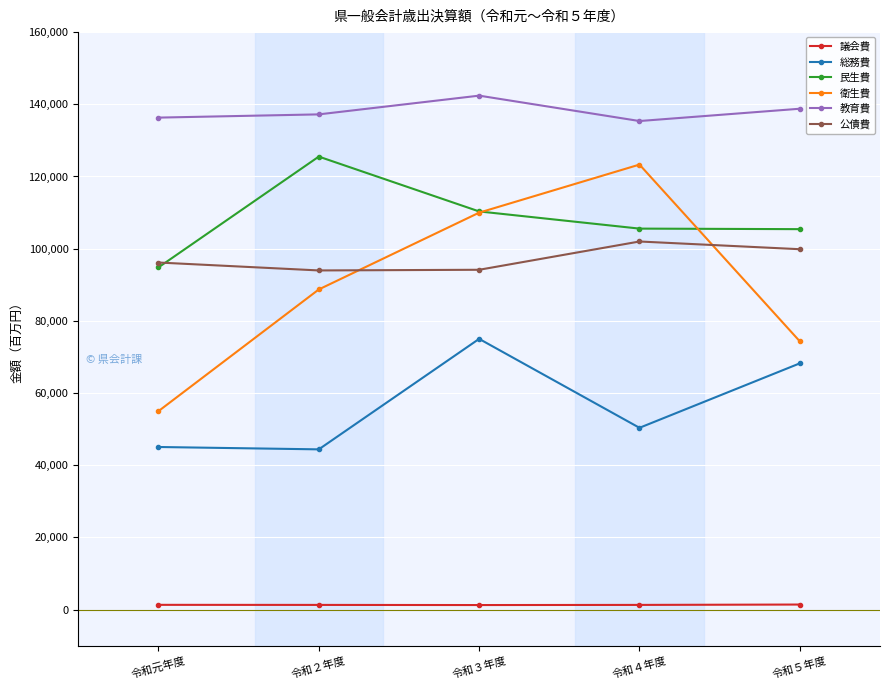

Where is 総務費 nearest to the value 59702?

令和５年度